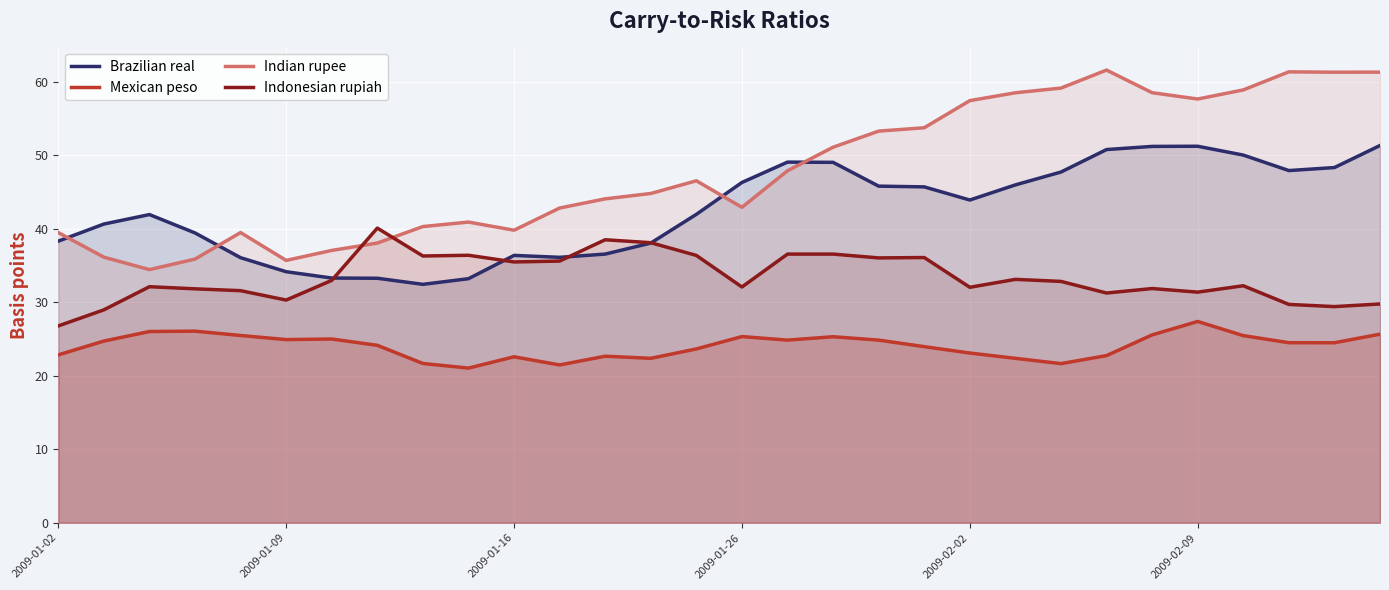

Which series has the largest range (max minus min)?

Indian rupee